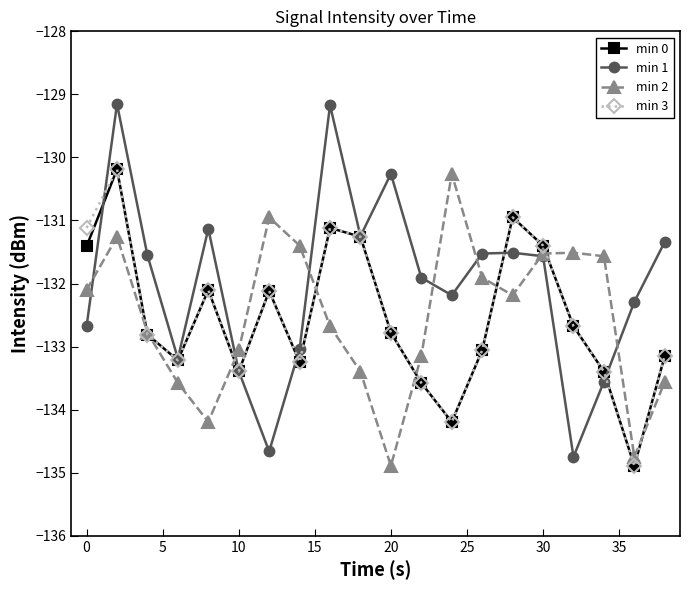

How many lines are shown in the chart?

4